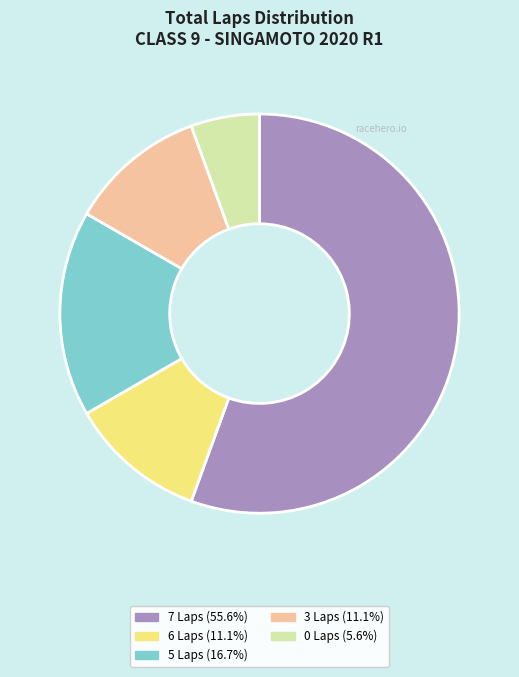

Does any single category account for the majority?

Yes